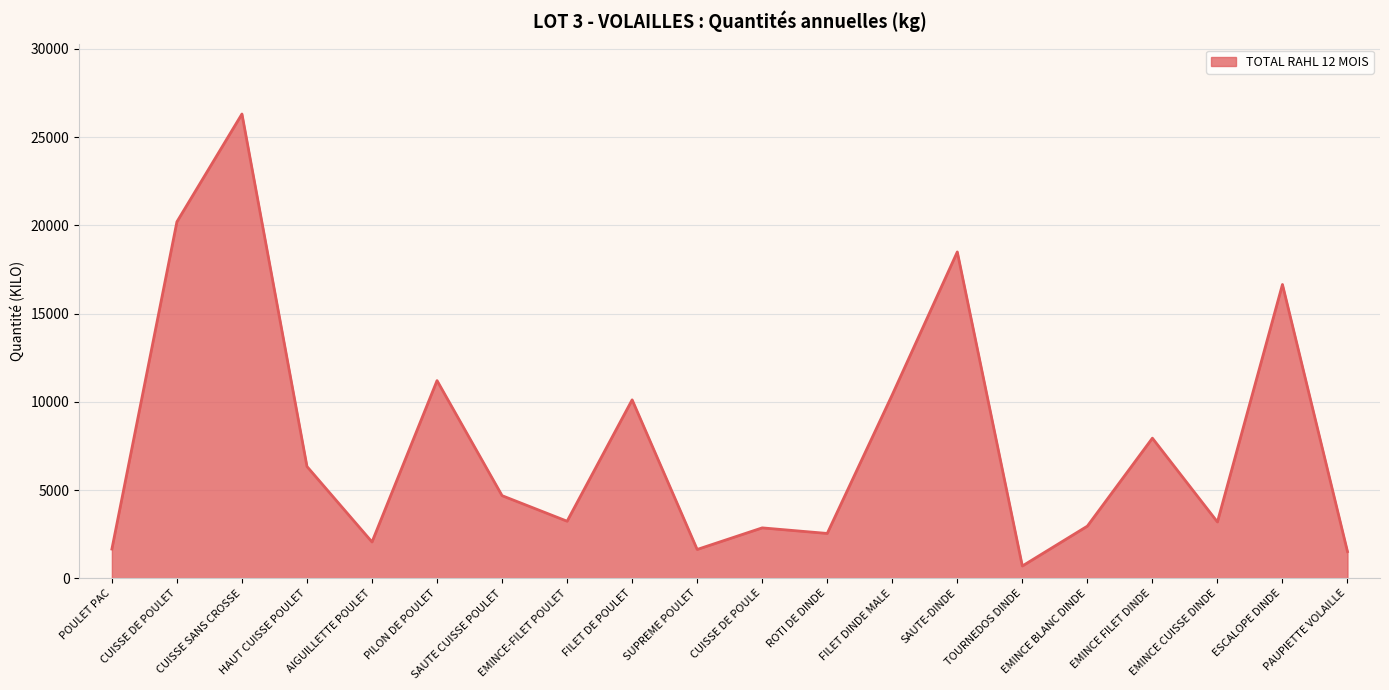

What is the smallest value displayed?

695.0